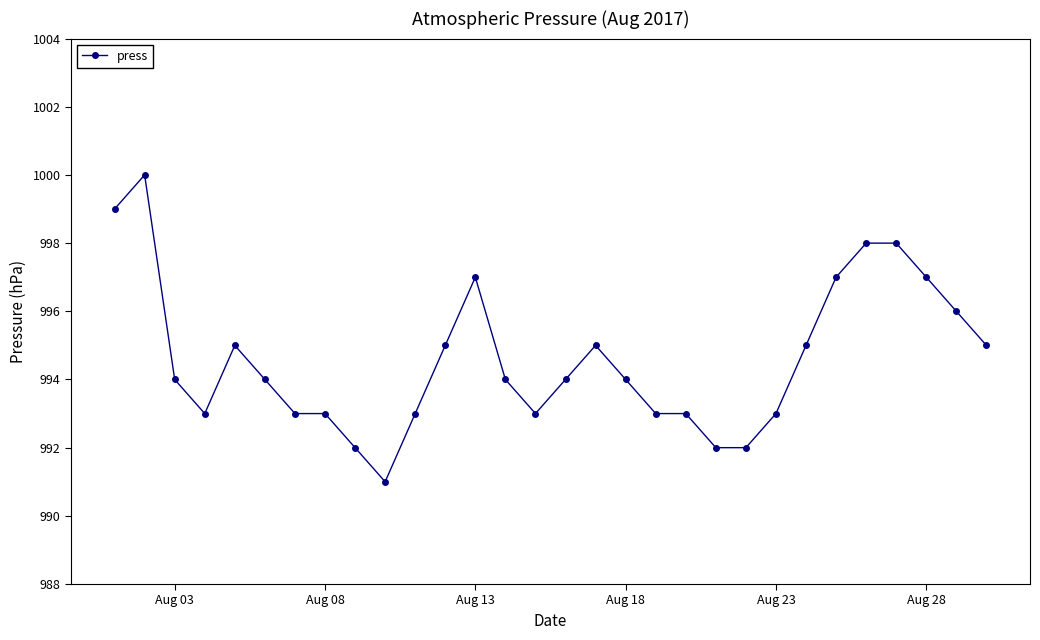

What is the sum of all values?

29838